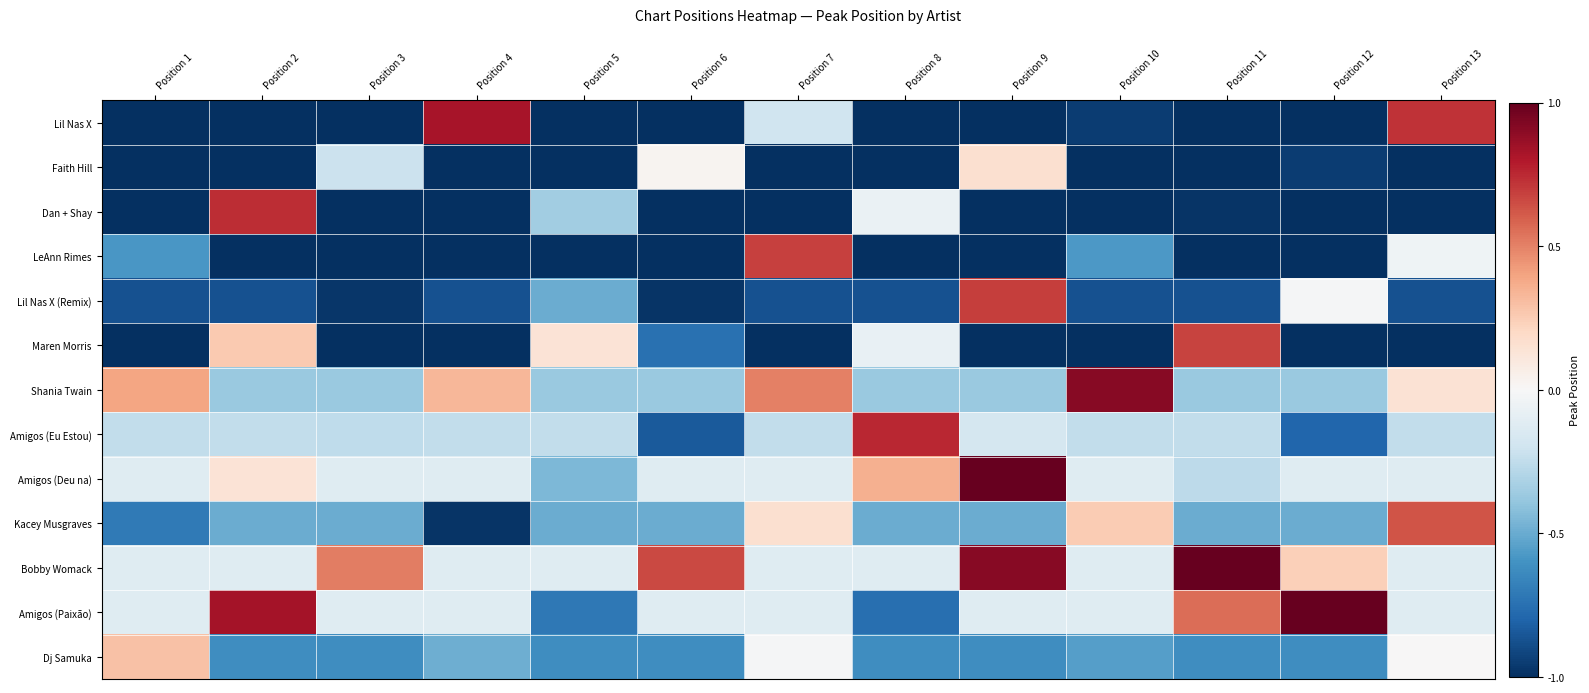

What is the difference between the highest and lowest values at Position 9?

2.1